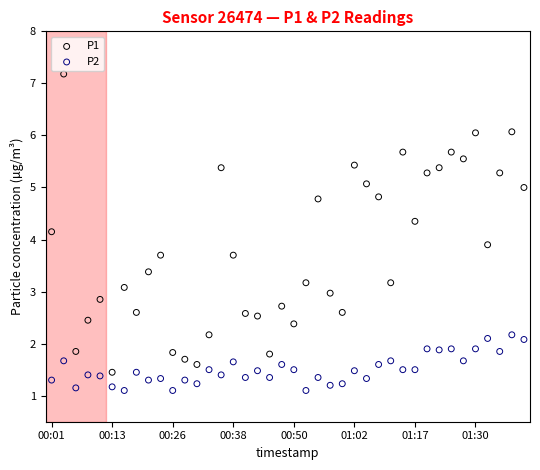

What are all the series names shown in the legend?

P1, P2